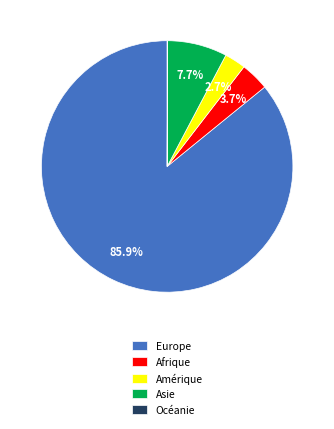

What is the total percentage of Amérique and Asie?

10.4%